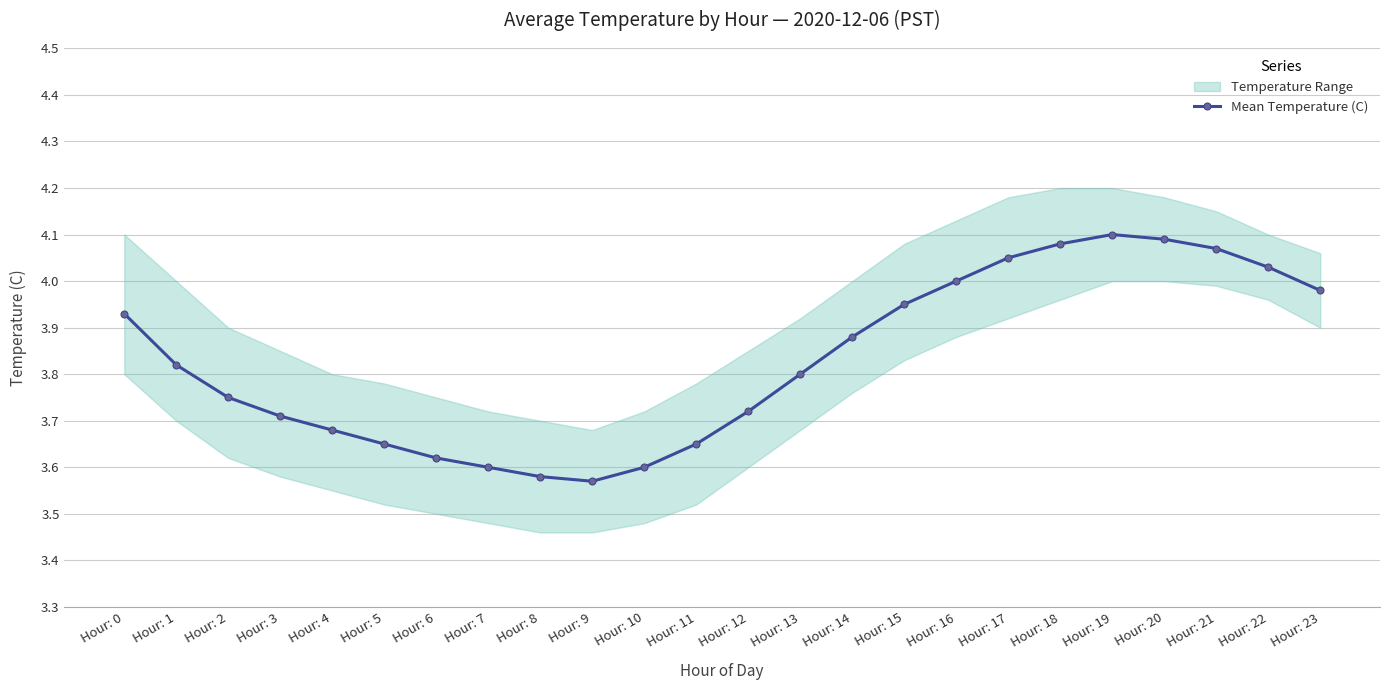

Rank the categories by value from highest to lowest.

Hour: 19, Hour: 20, Hour: 18, Hour: 21, Hour: 17, Hour: 22, Hour: 16, Hour: 23, Hour: 15, Hour: 0, Hour: 14, Hour: 1, Hour: 13, Hour: 2, Hour: 12, Hour: 3, Hour: 4, Hour: 5, Hour: 11, Hour: 6, Hour: 7, Hour: 10, Hour: 8, Hour: 9